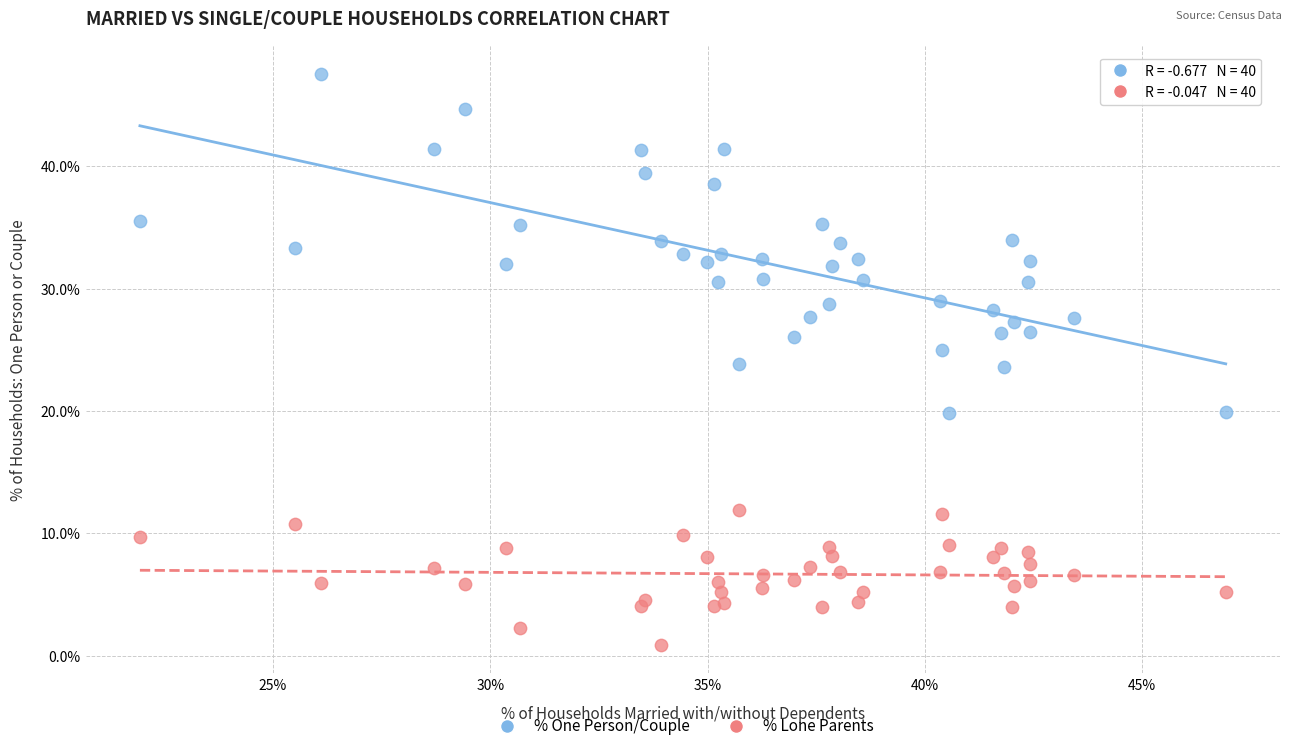

Which series reaches the minimum Y coordinate?

% Lone Parents